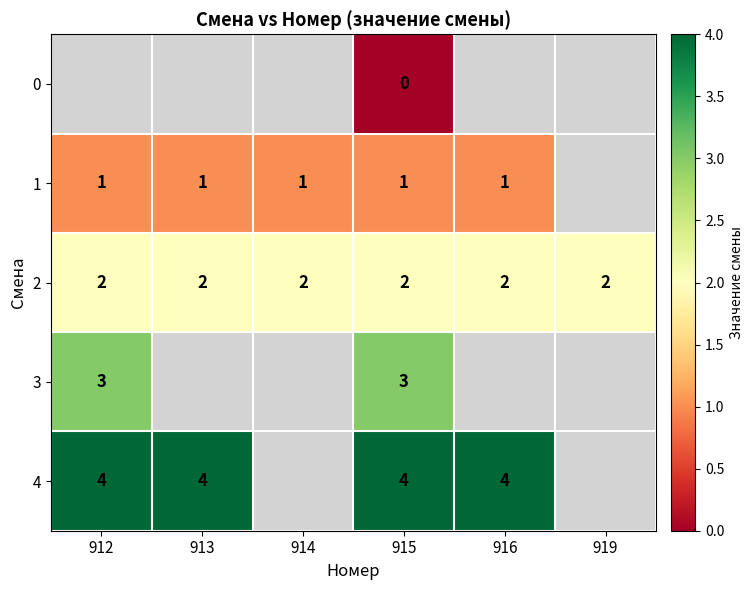

The 1 series shows 1 at 913. True or false?

True